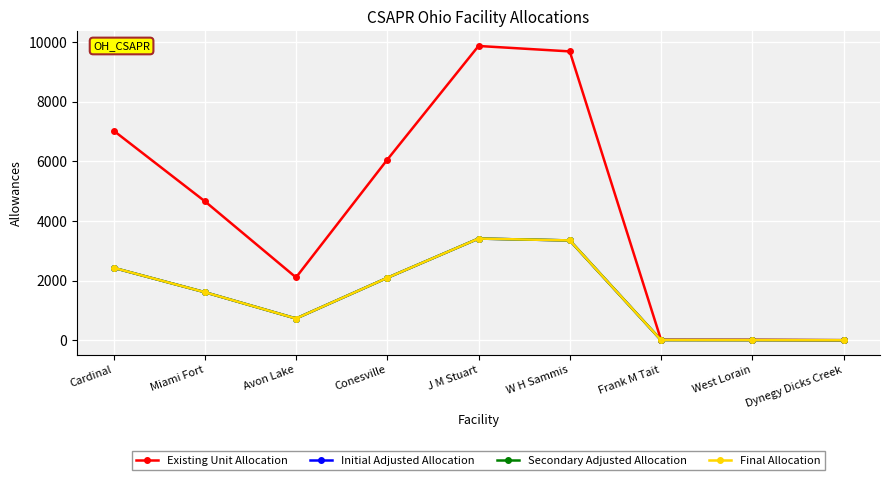

List the series in order of their peak value, lowest first.

Initial Adjusted Allocation, Secondary Adjusted Allocation, Final Allocation, Existing Unit Allocation